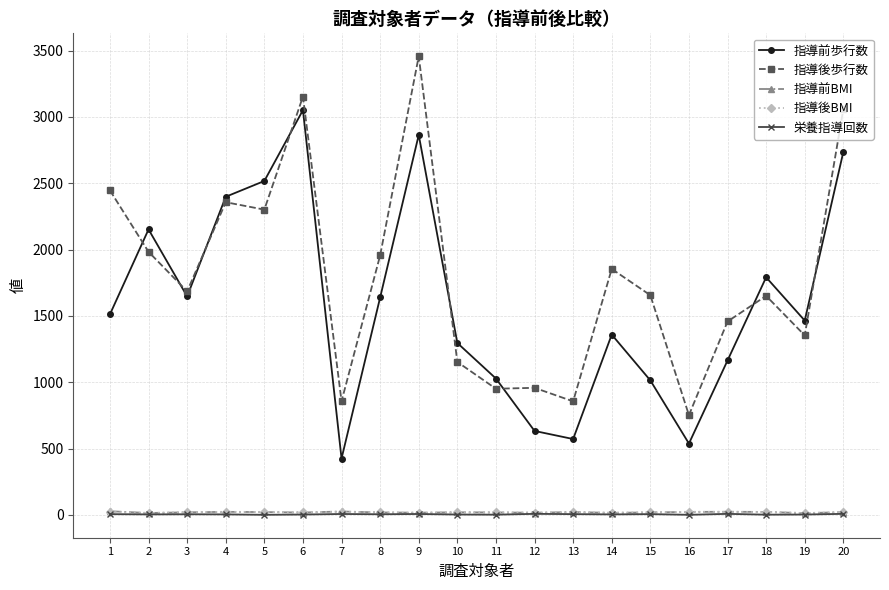

At which category does 指導前歩行数 reach its first local peak?

2